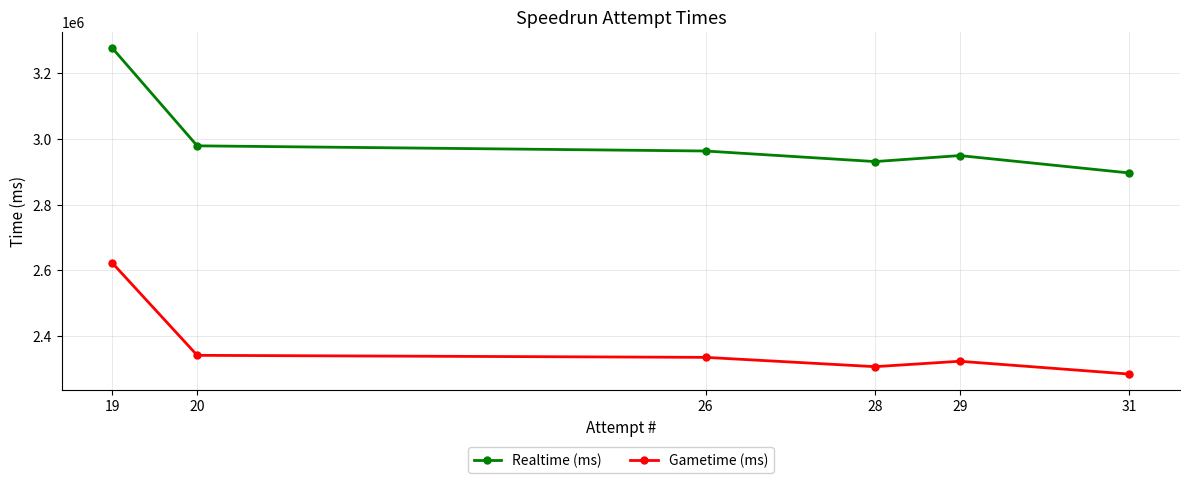

What is the maximum value shown in the chart?

3276281